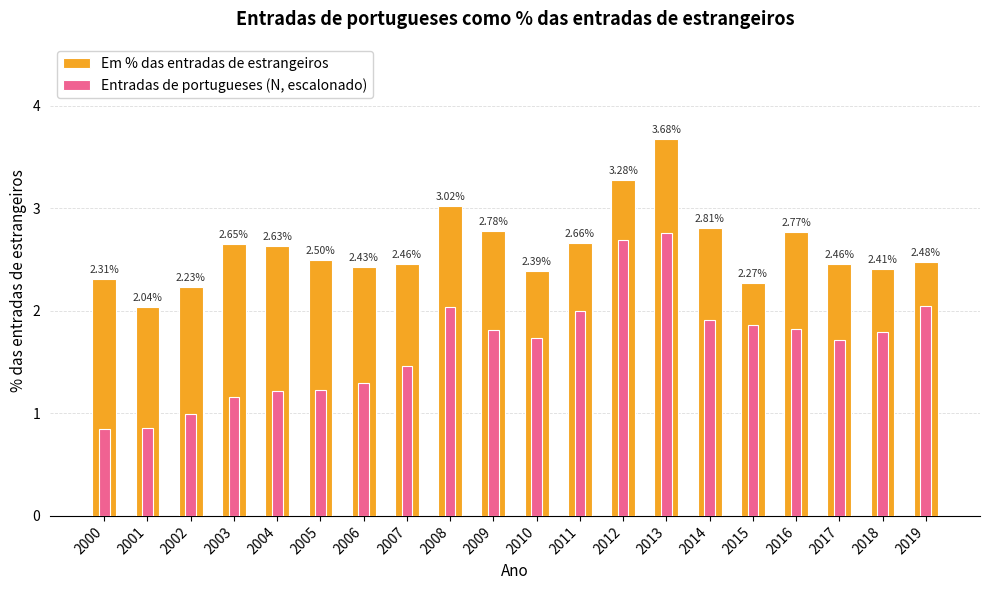

What is the value of the Entradas de portugueses (N, escalonado) bar at the 3rd from the left?

1.0